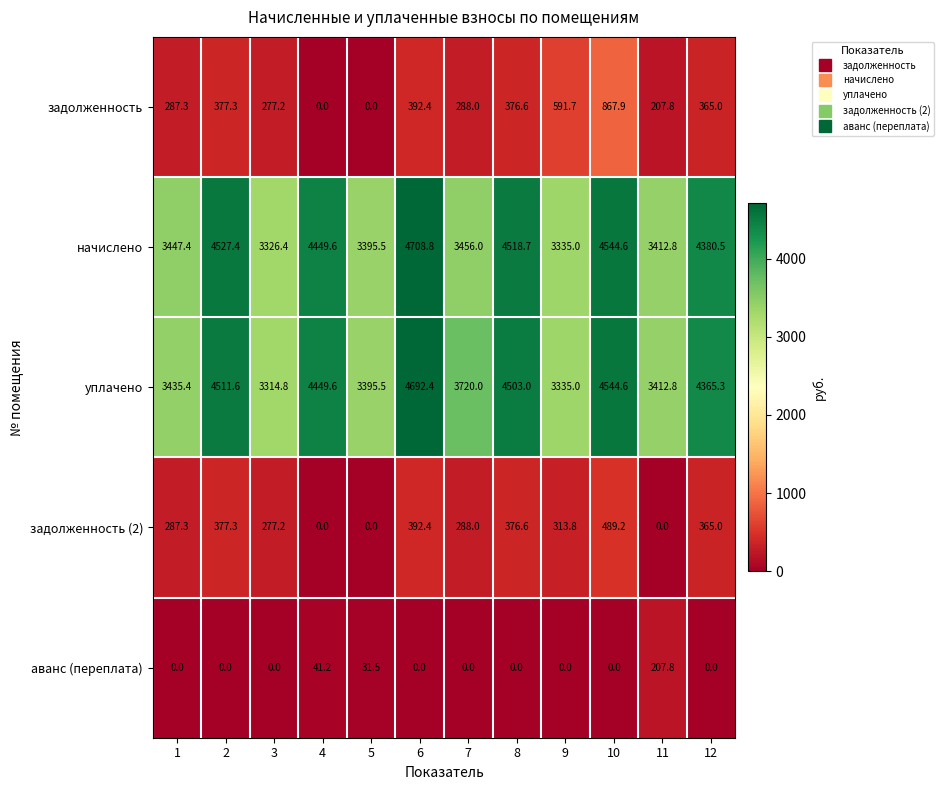

The задолженность (2) series shows 0.0 at 5. True or false?

True